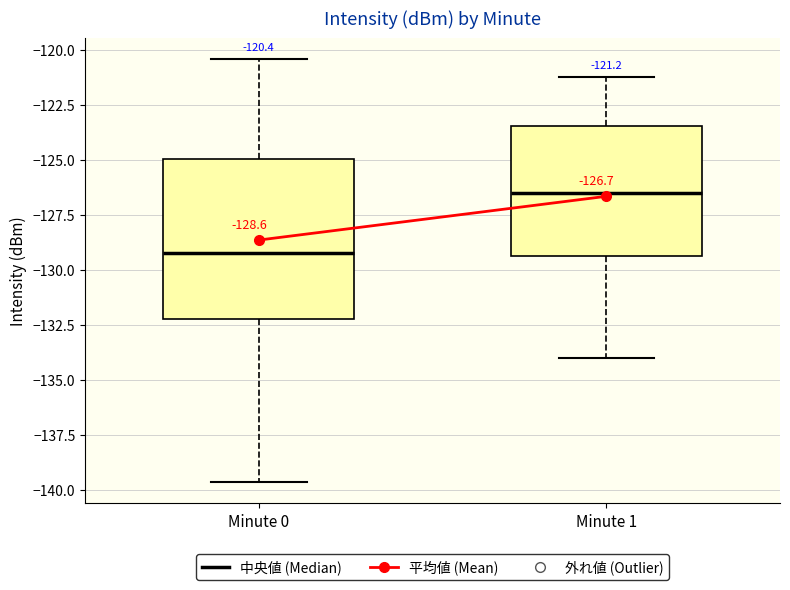

Comparing the boxes themselves (not the whiskers), which one is the tallest?

Minute 0